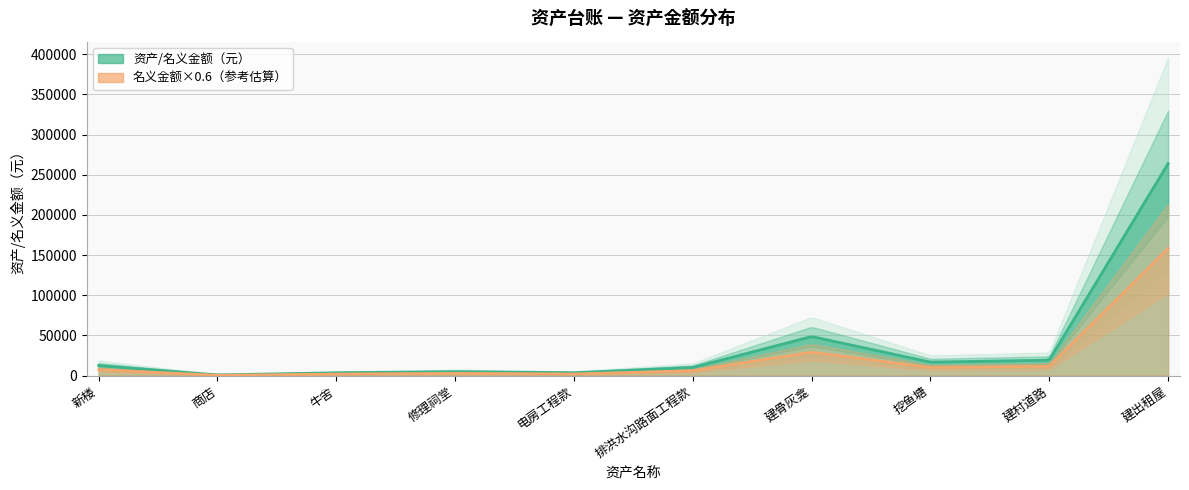

What position from the left is 牛舍?

3